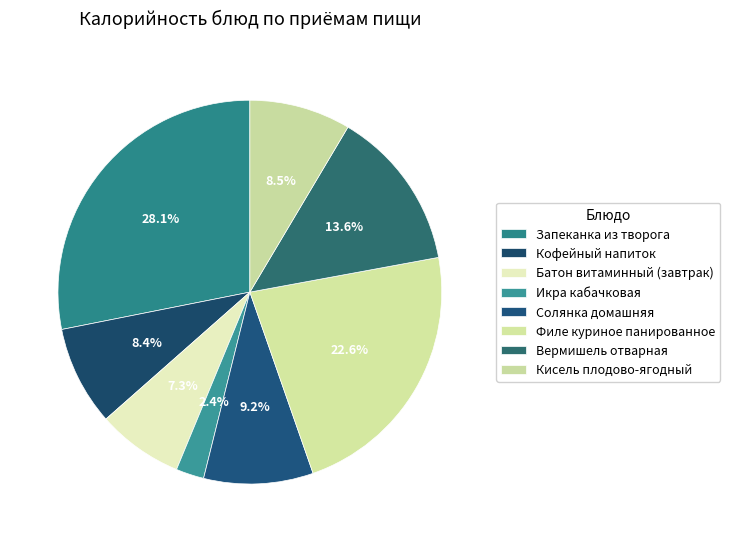

Is there a majority slice in this chart?

No